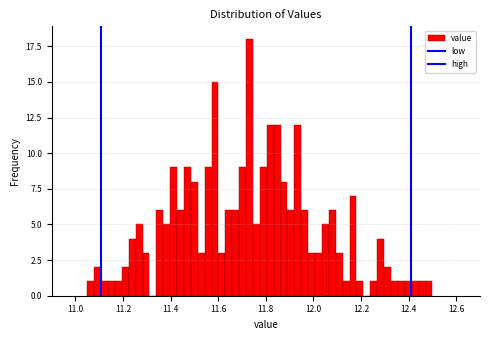

Read against the x-axis, roughly where is the centre of the tallest bar?

11.74